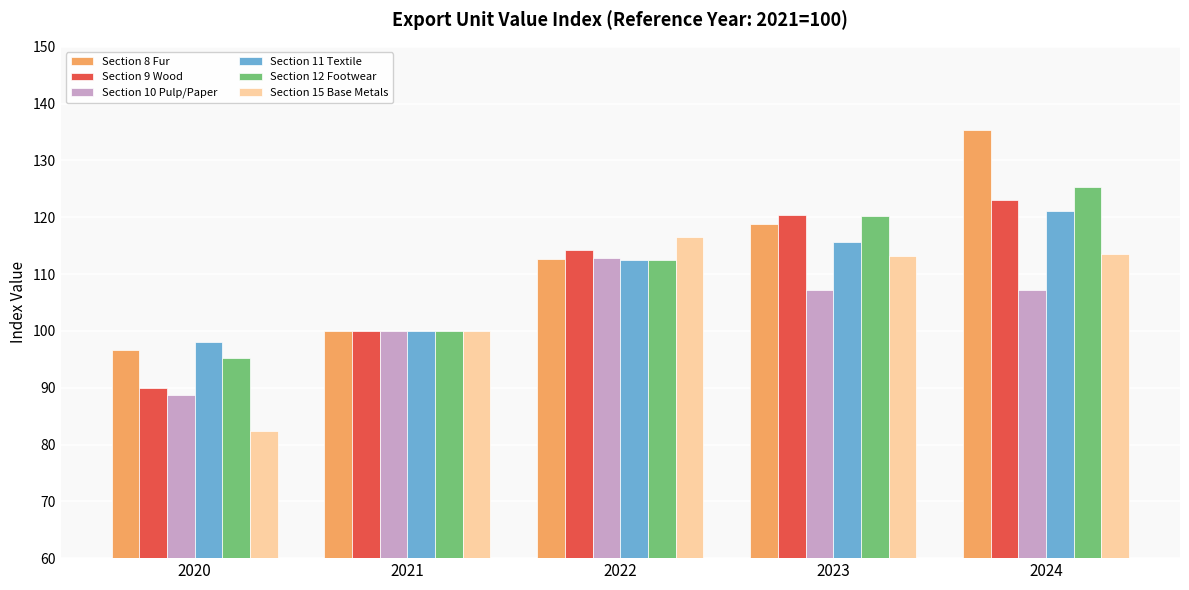

Between 2021 and 2022, which series saw the biggest shift?

Section 15 Base Metals